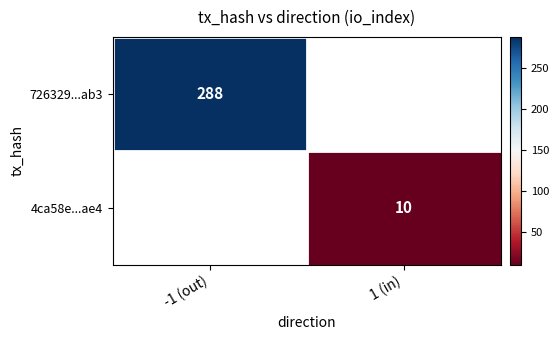

True or false: 4ca58e...ae4 has a value of 18 at 1 (in).

False